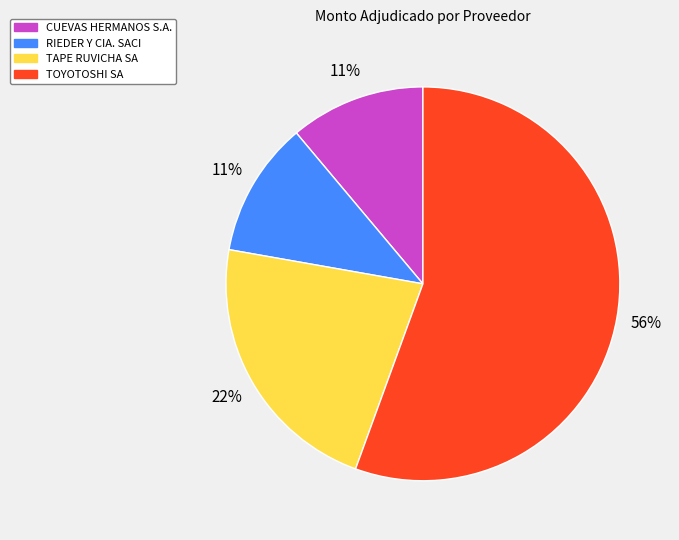

Which slice is the largest?

TOYOTOSHI SA